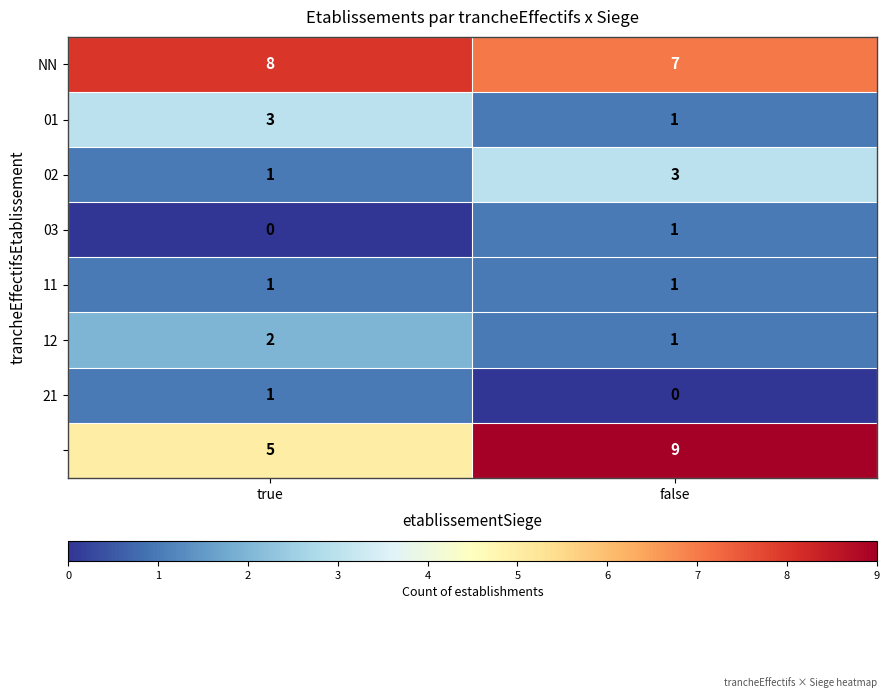

What is the difference between the highest and lowest values at true?

8